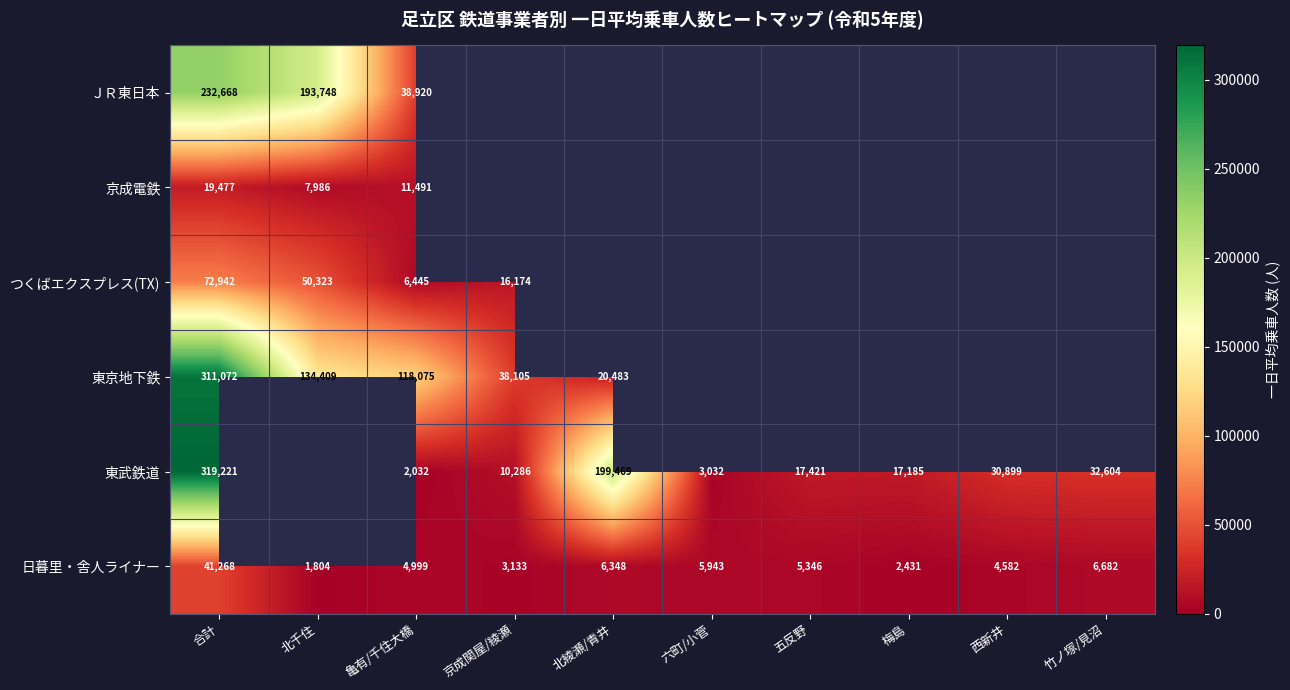

At 亀有/千住大橋, list the series in order from smallest to largest.

東武鉄道, 日暮里・舎人ライナー, つくばエクスプレス(TX), 京成電鉄, ＪＲ東日本, 東京地下鉄